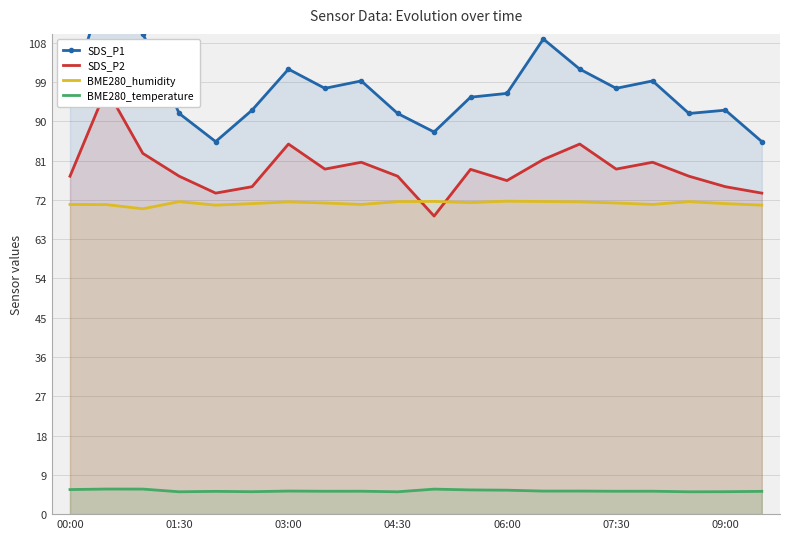

True or false: BME280_temperature and BME280_humidity cross at least once.

False